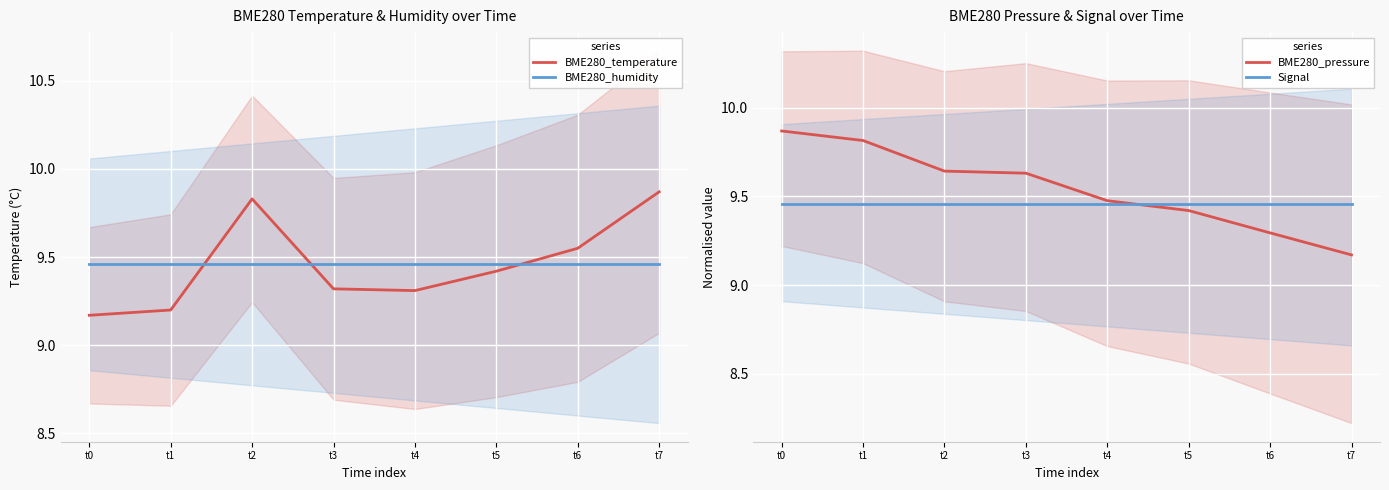

What is the lowest value of the BME280_humidity series?

9.5